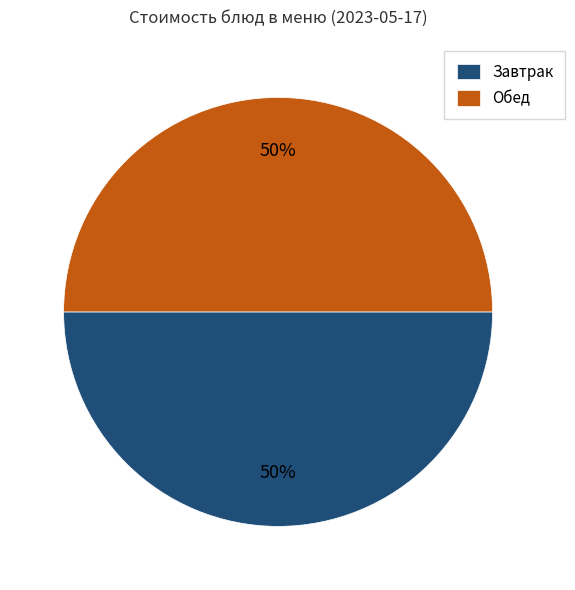

How many segments does this pie chart have?

2